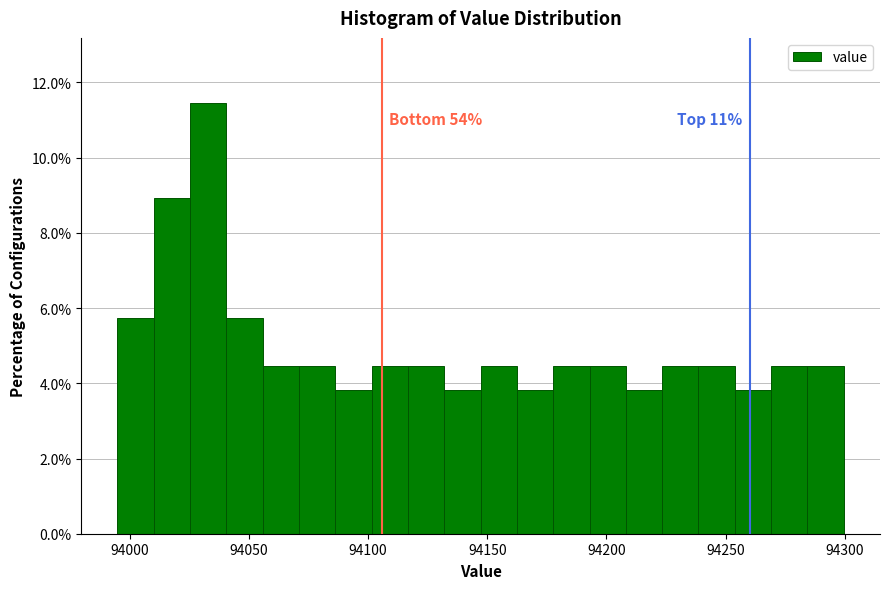

Around what value on the x-axis is the tallest bar? Give the approximate position of its centre, as read against the axis.

94035